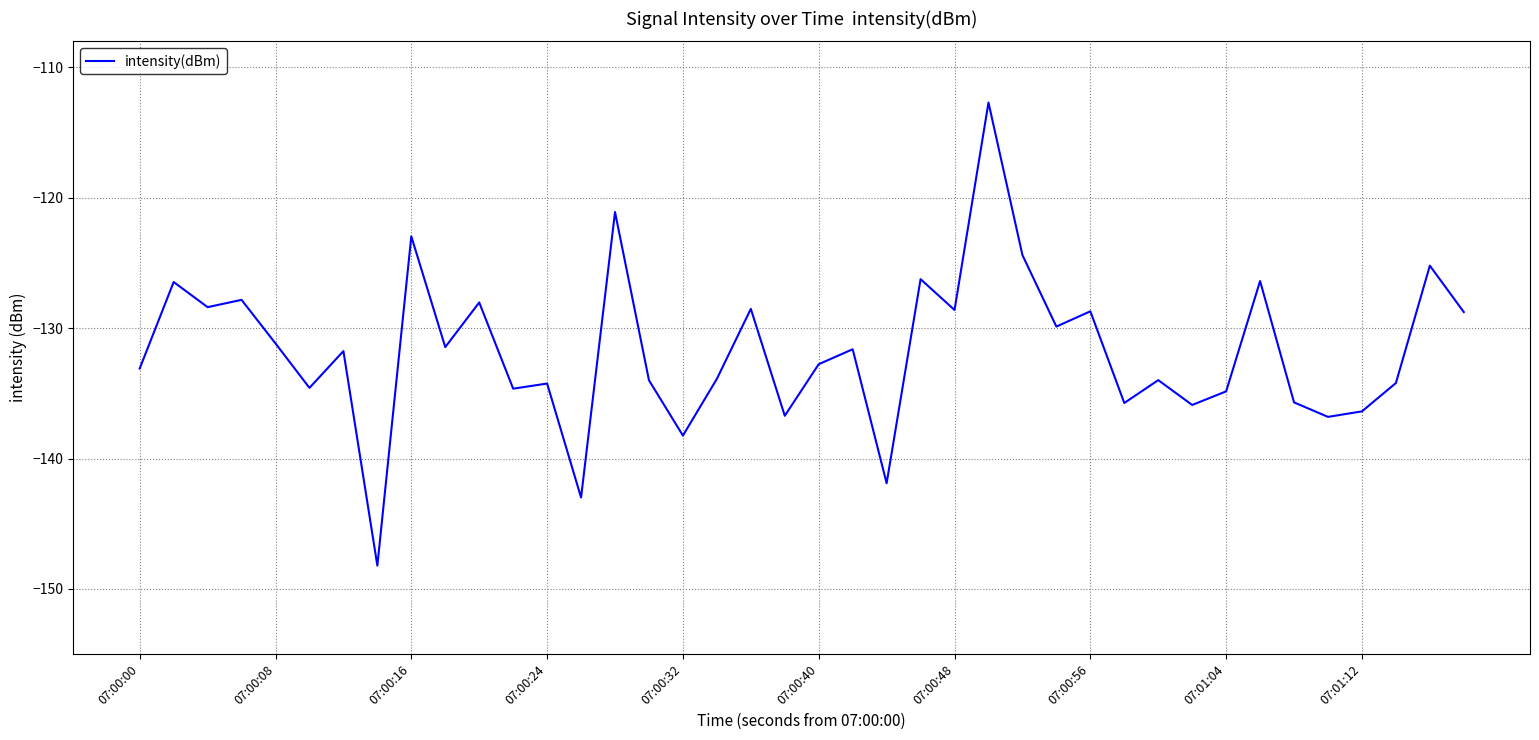

What is the difference between the maximum and minimum values?

35.5